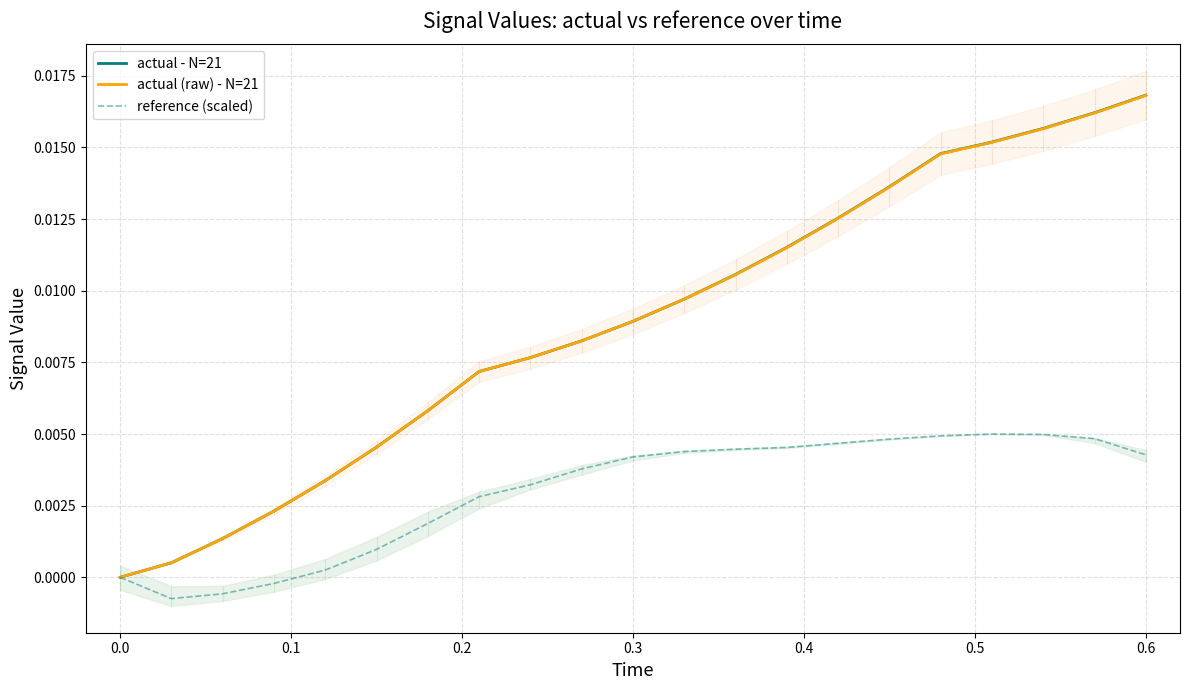

Which series changed the most between 0.1 and 0.3?

actual - N=21